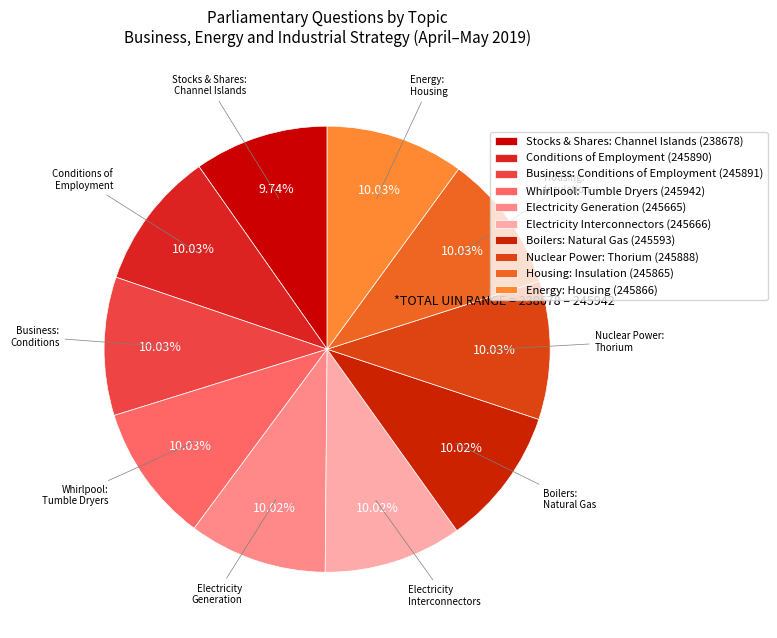

How many segments does this pie chart have?

10